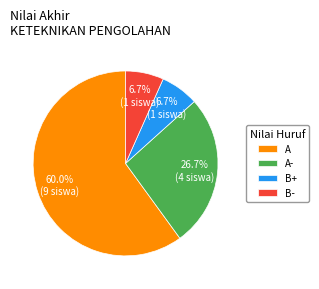

Between A- and A, which is larger?

A